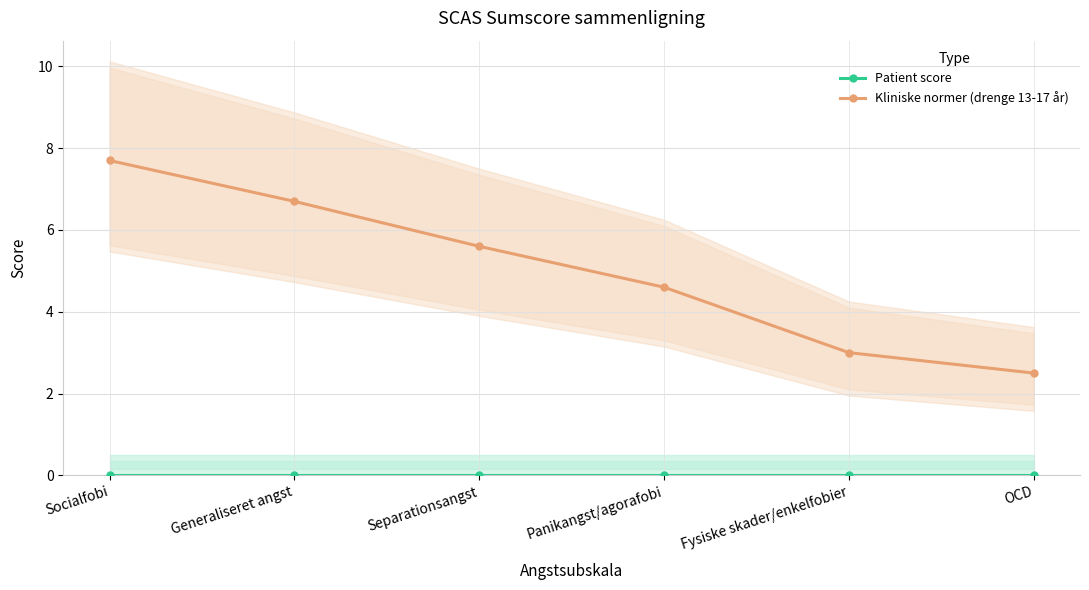

What is the greatest value displayed?

7.7